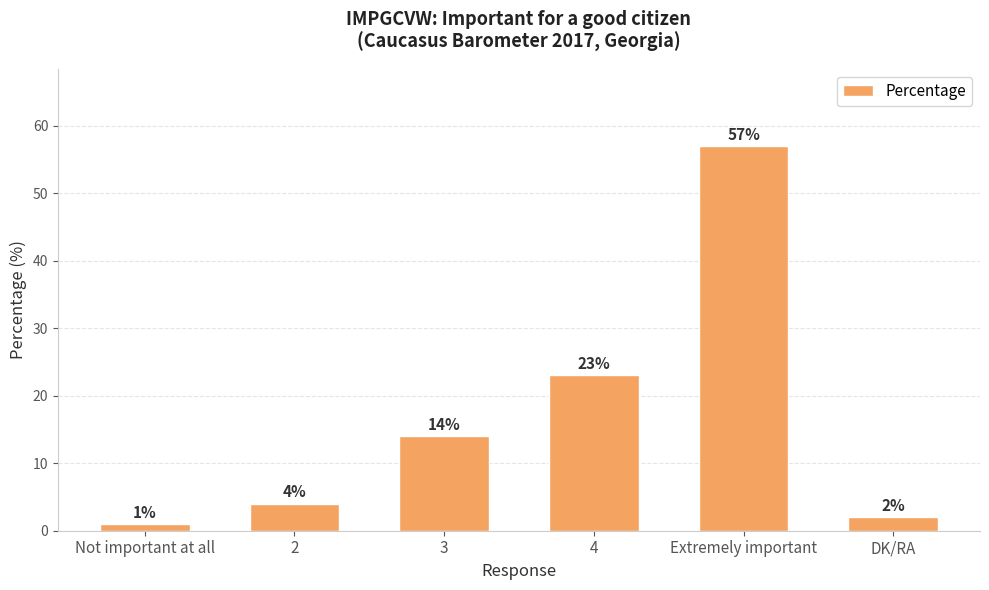

Reading right to left, list all the values displayed in this chart.

2	57	23	14	4	1